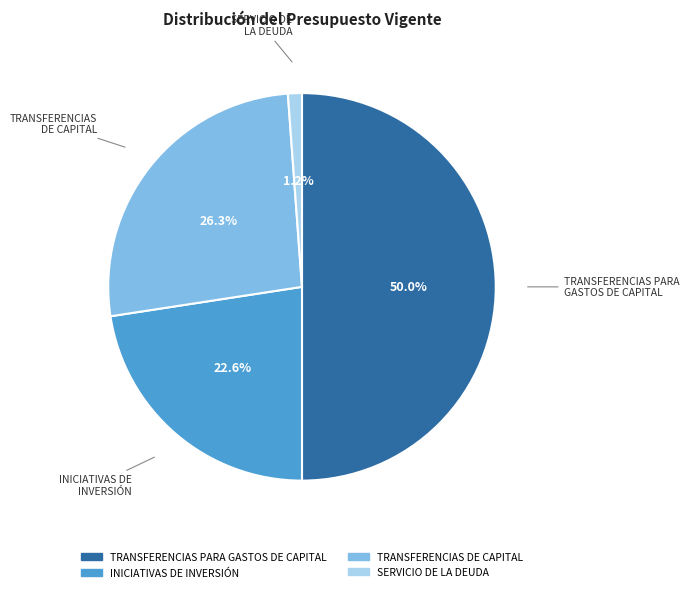

Is it true that INICIATIVAS DE INVERSIÓN is 23% of the pie?

True